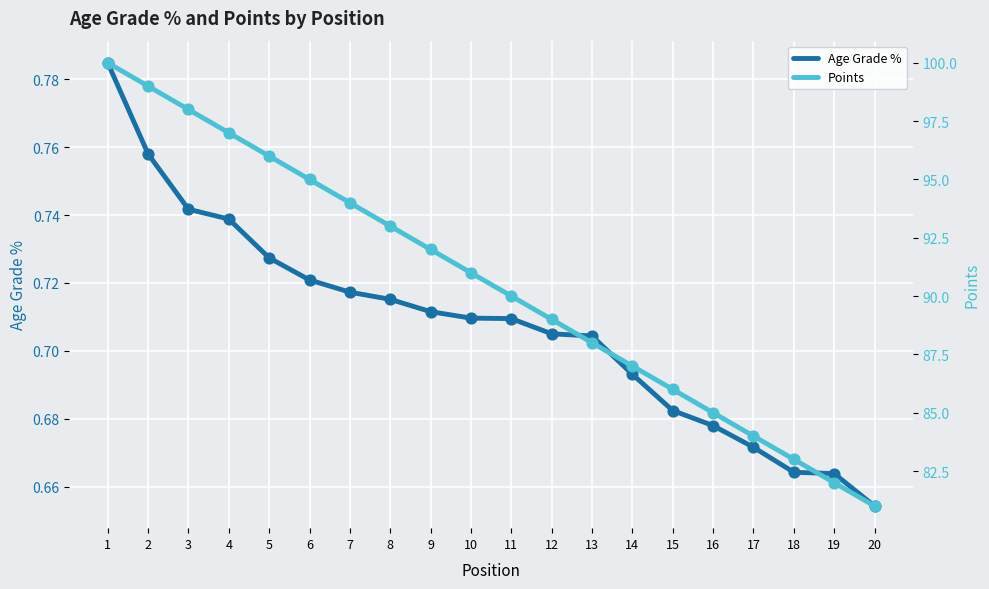

At how many categories does at least one series exceed 57?

20